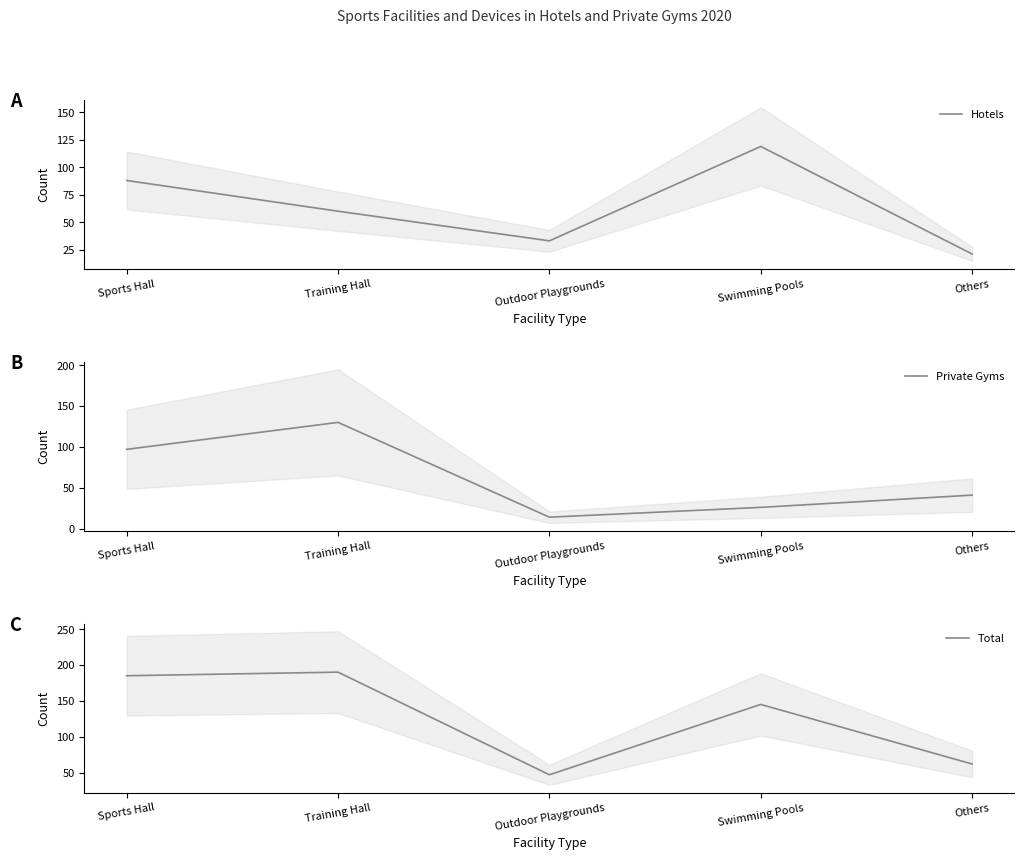

Where is Private Gyms nearest to the value 72?

Sports Hall